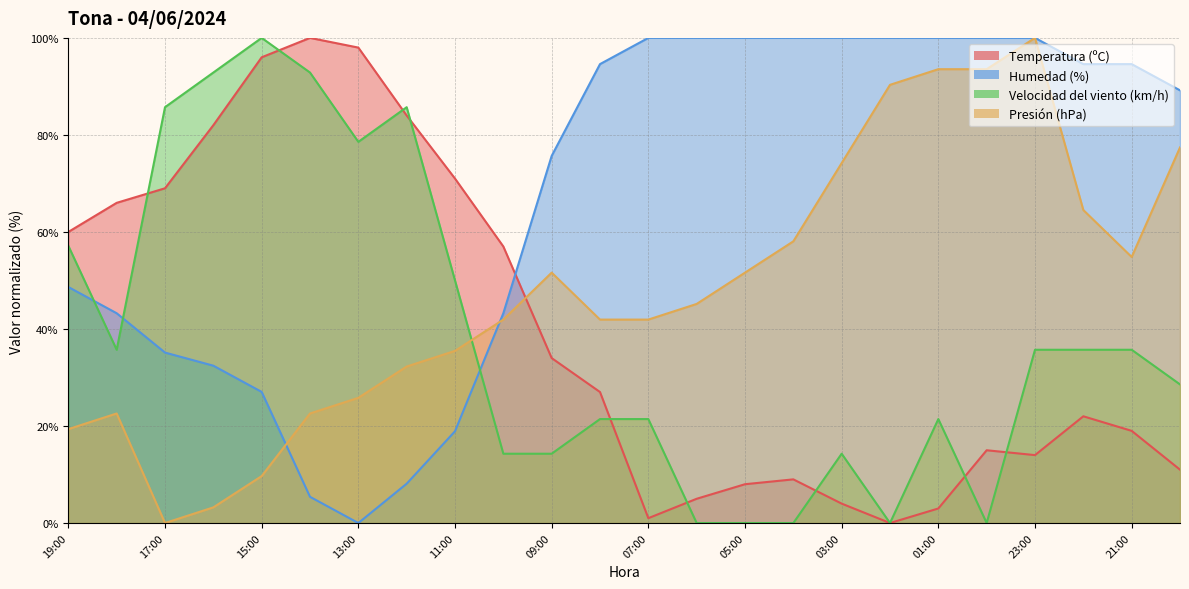

How many categories are shown in the chart?

24